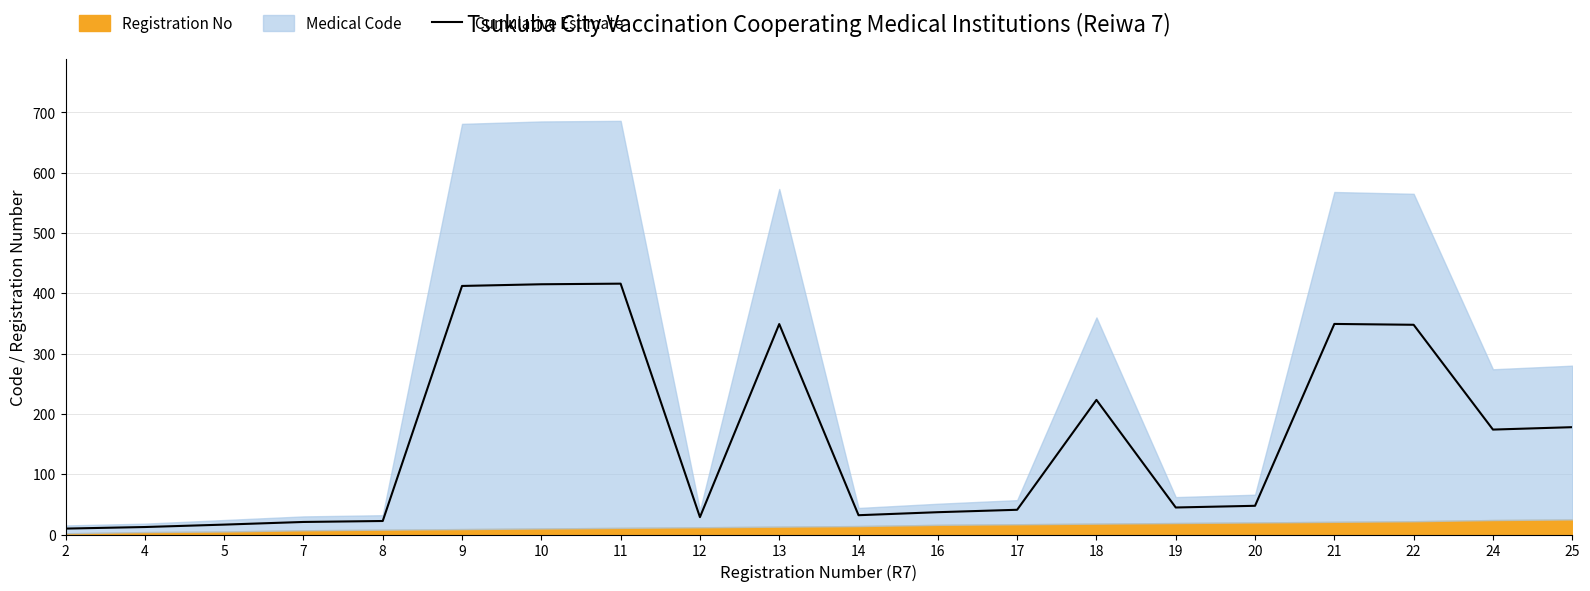

Count the number of values greater than 47.

10